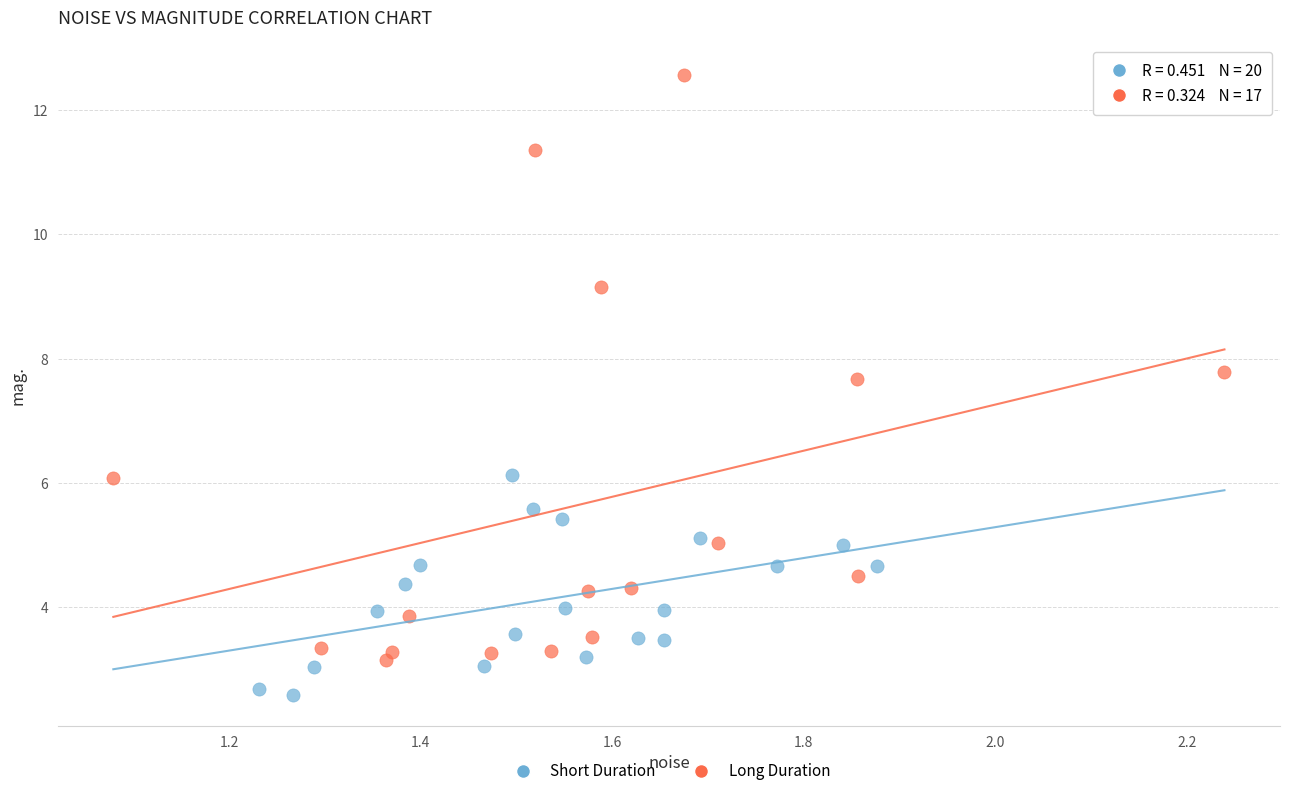

Which series contains the lowest Y value?

Short Duration